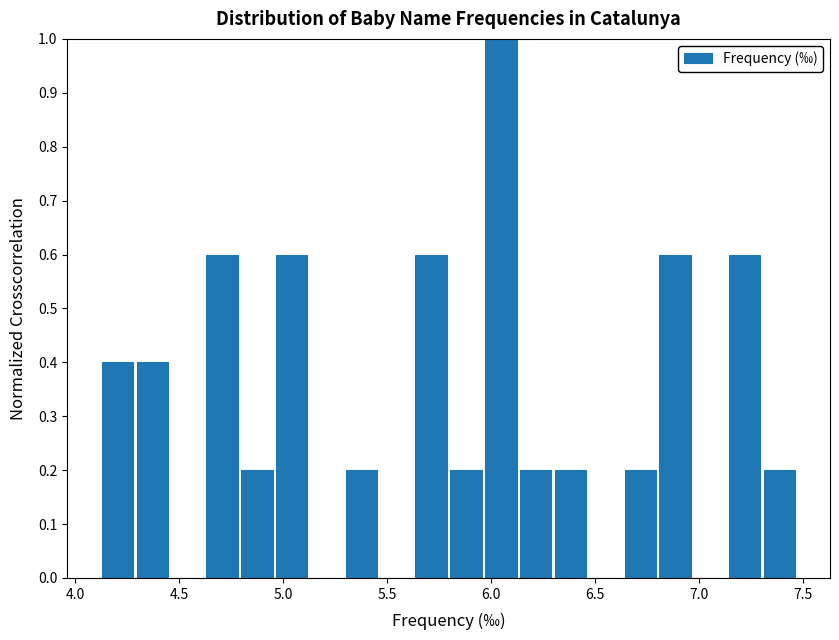

Around what value on the x-axis is the tallest bar? Give the approximate position of its centre, as read against the axis.

6.05